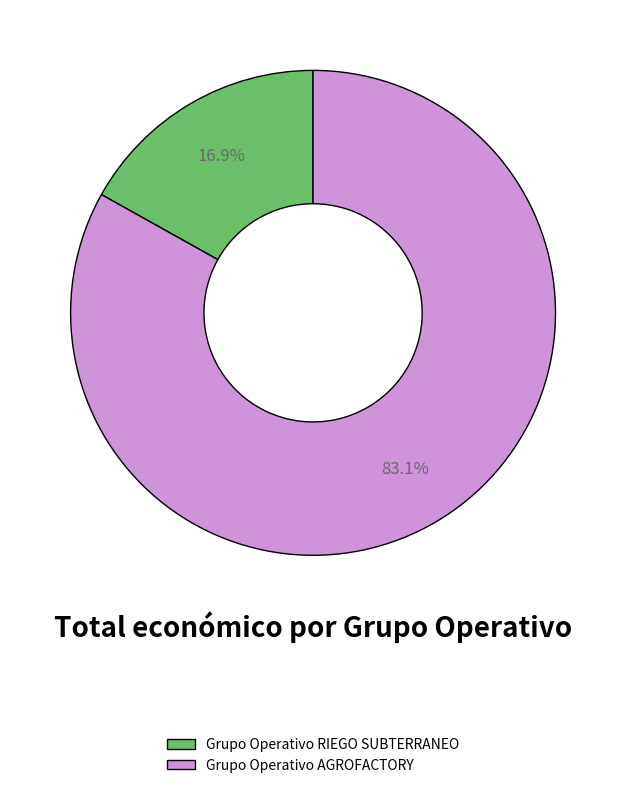

True or false: Grupo Operativo RIEGO SUBTERRANEO accounts for 6% of the total.

False